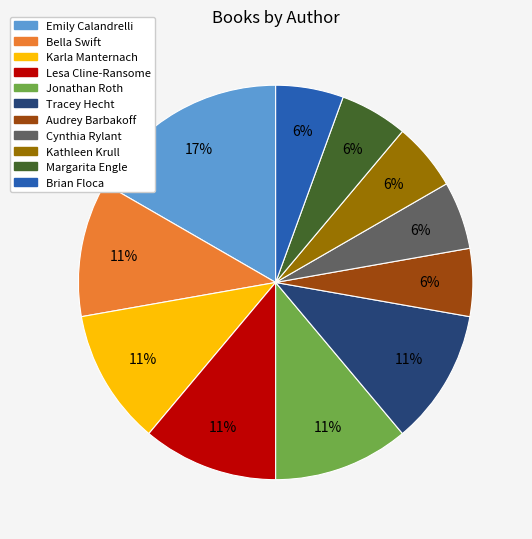

To the nearest percent, what is the difference between the largest and smallest slice percentages?

11%